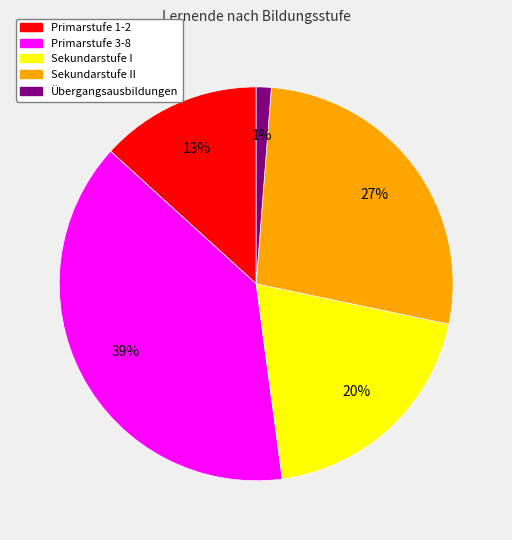

Is there any slice that represents more than half of the pie?

No